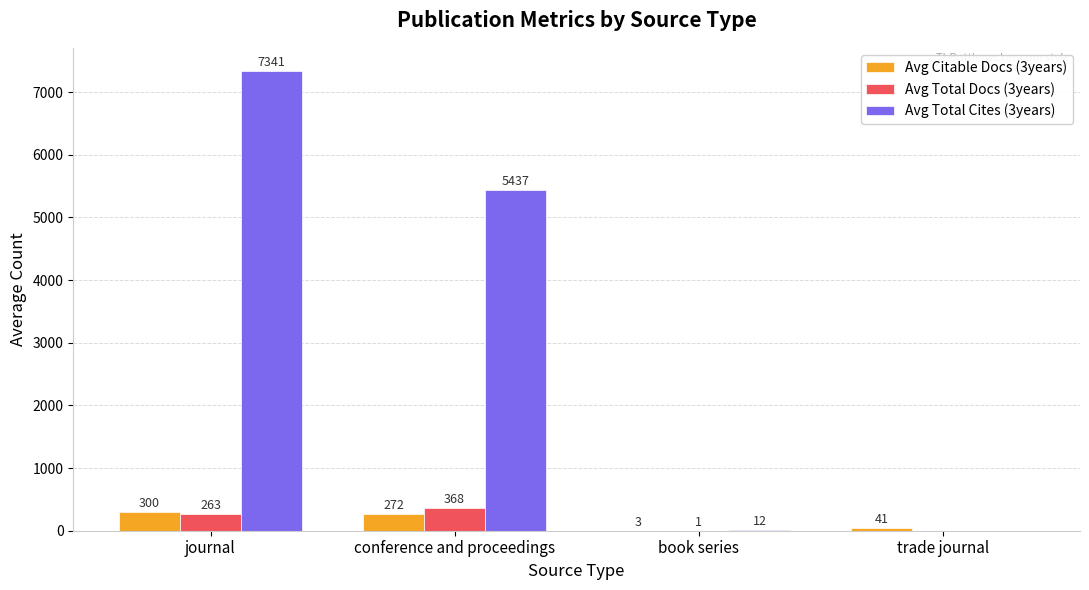

Between journal and conference and proceedings, which series saw the biggest shift?

Avg Total Cites (3years)